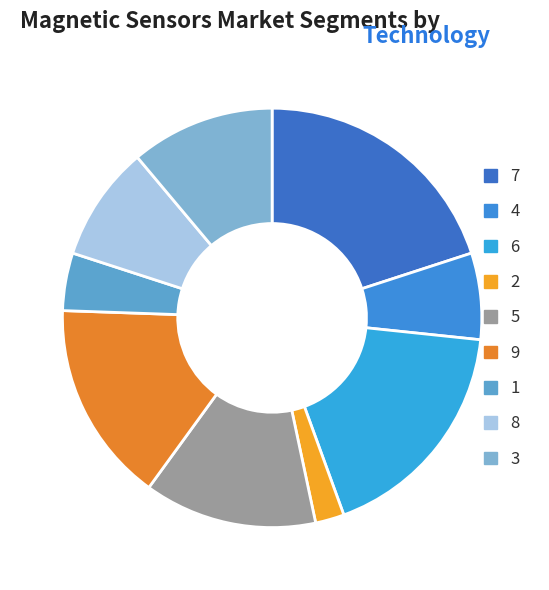

The 9 slice represents 25% of the pie. True or false?

False